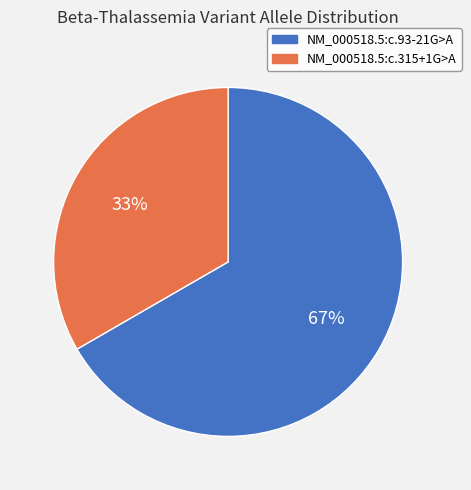

Approximately how many times larger is the value at NM_000518.5:c.93-21G>A compared to NM_000518.5:c.315+1G>A?

2.0